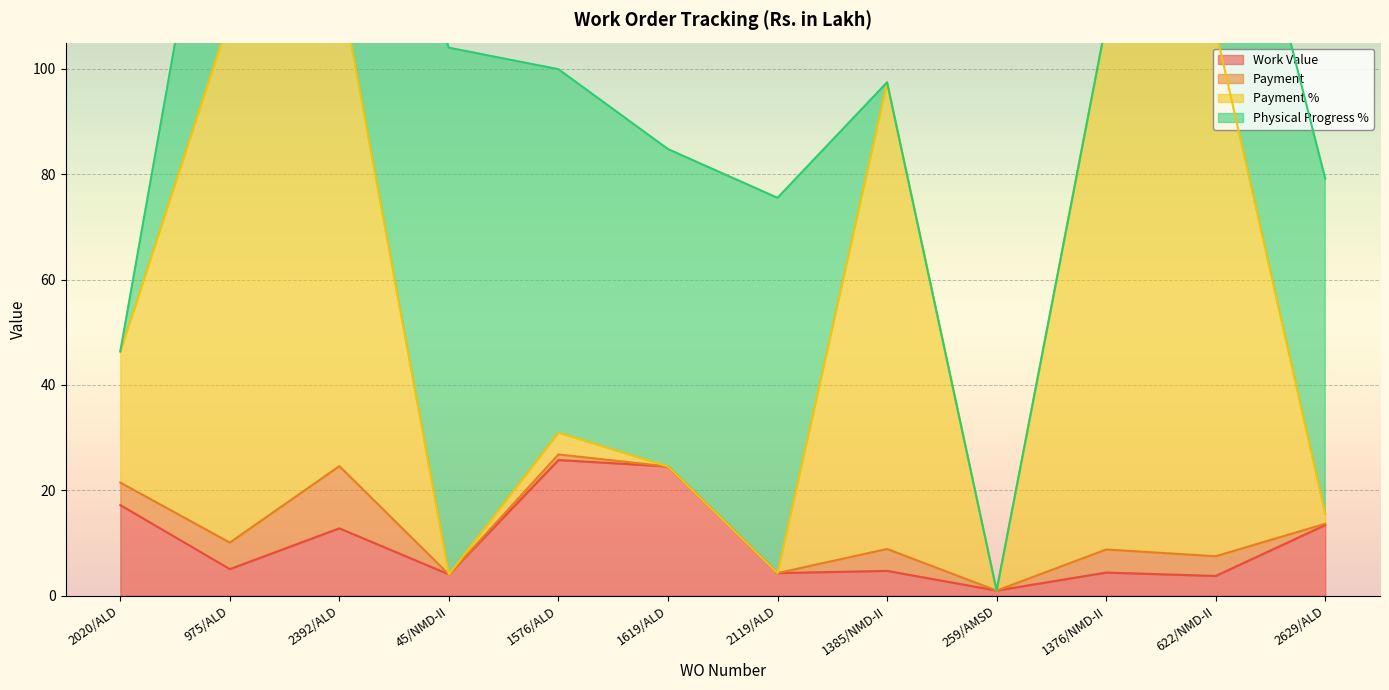

In Work Value, how many points are lower than both neighbors (excluding endpoints)?

5